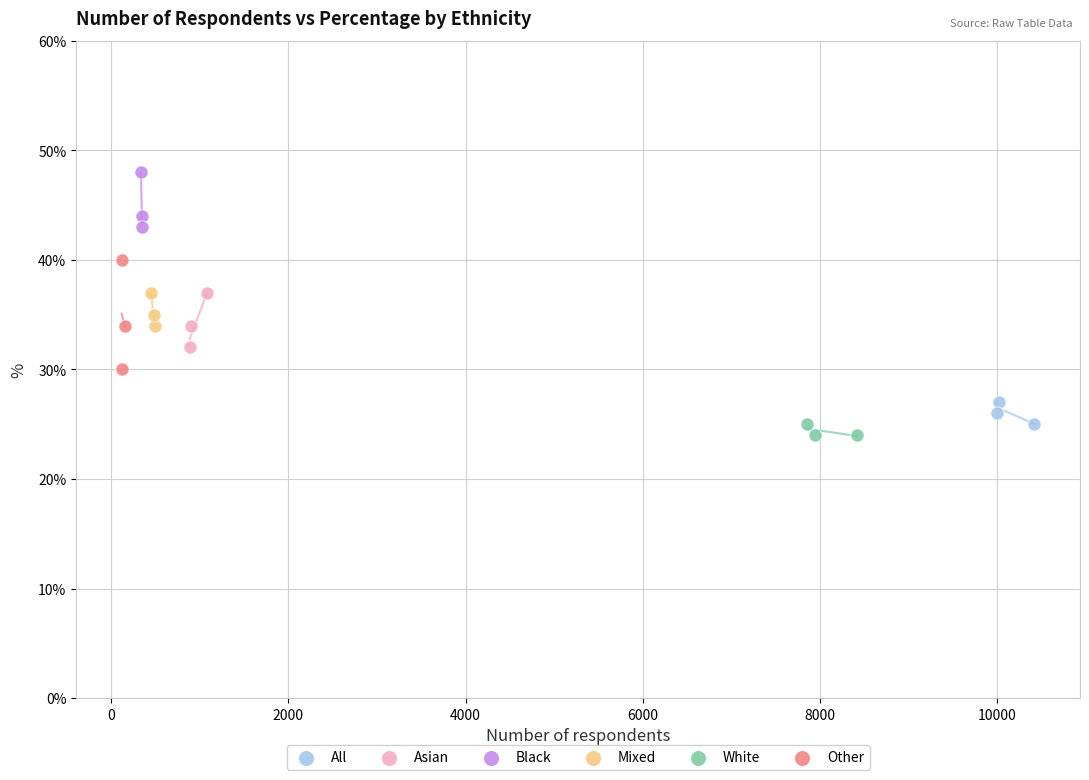

Which series has the largest Y range (max minus min)?

Other